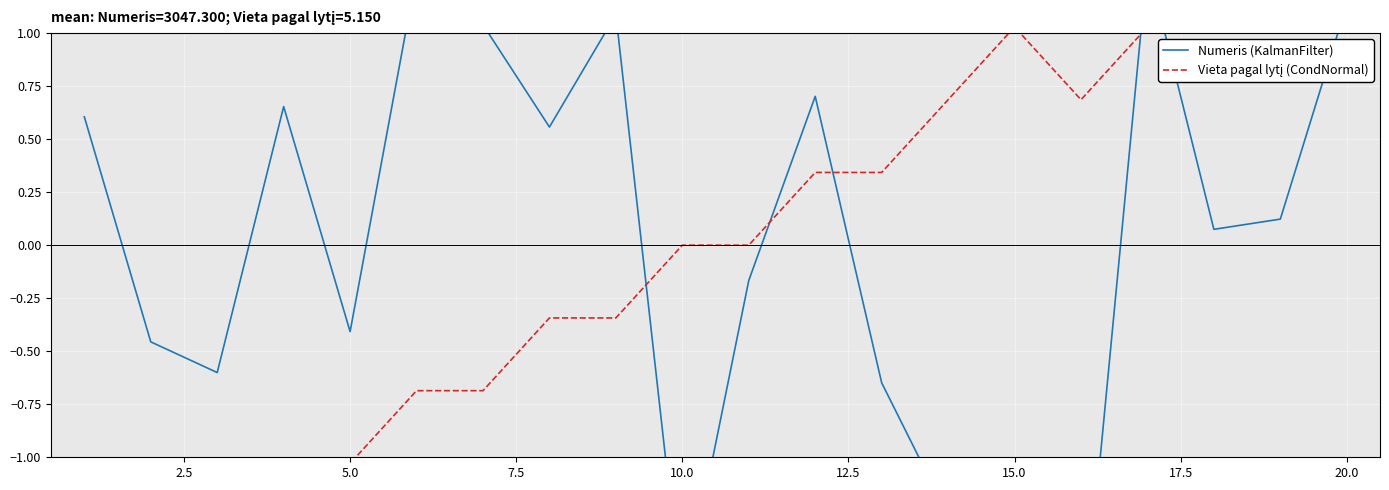

What is the difference between the maximum and minimum values in the Numeris (KalmanFilter) series?

3.3